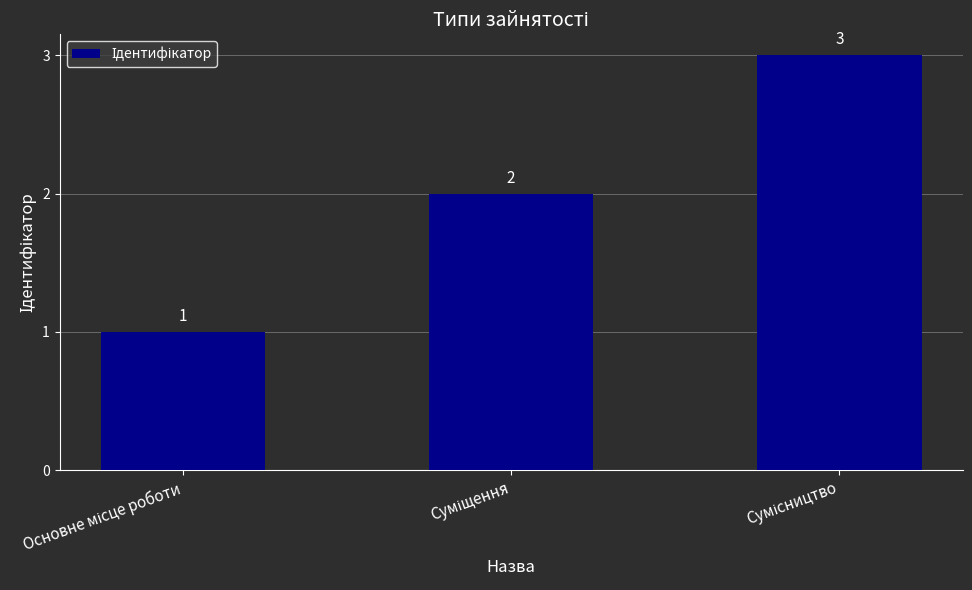

What is the minimum value shown in the chart?

1